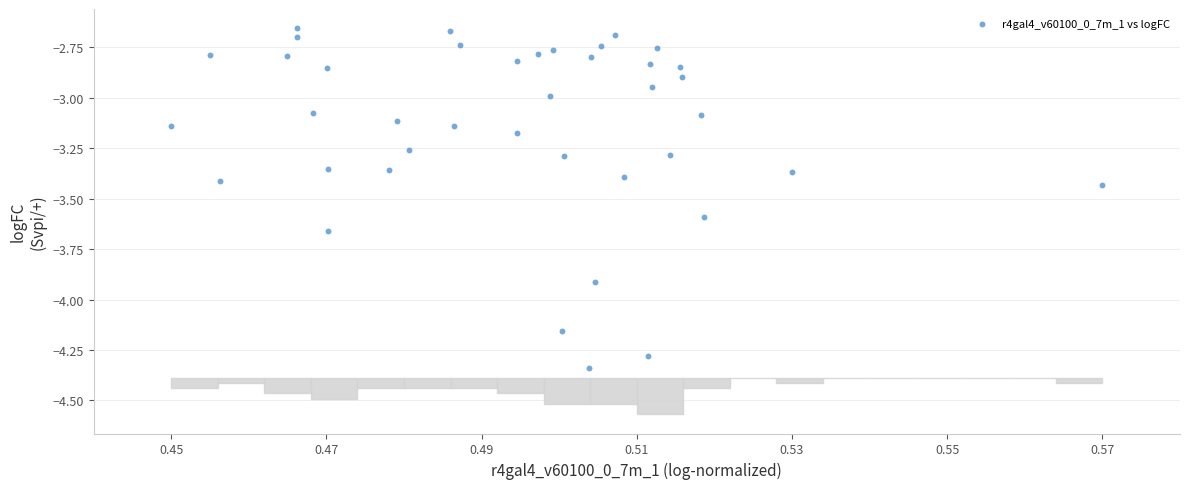

What is the range of Y values (max minus min)?

1.7